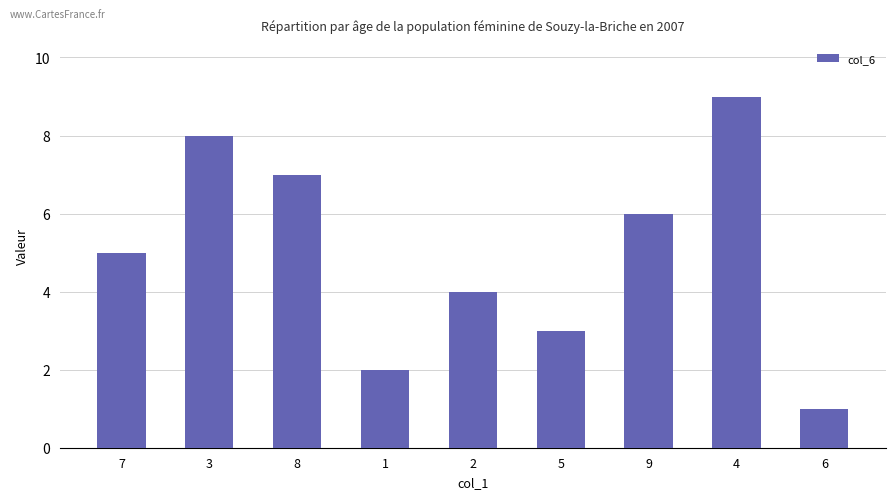

What is the change in value from 7 to 9?

+1